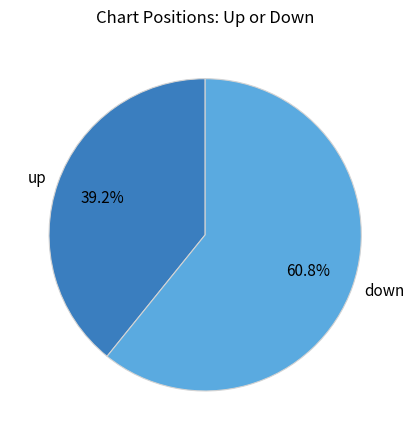

Which slice represents more than half of the pie?

down